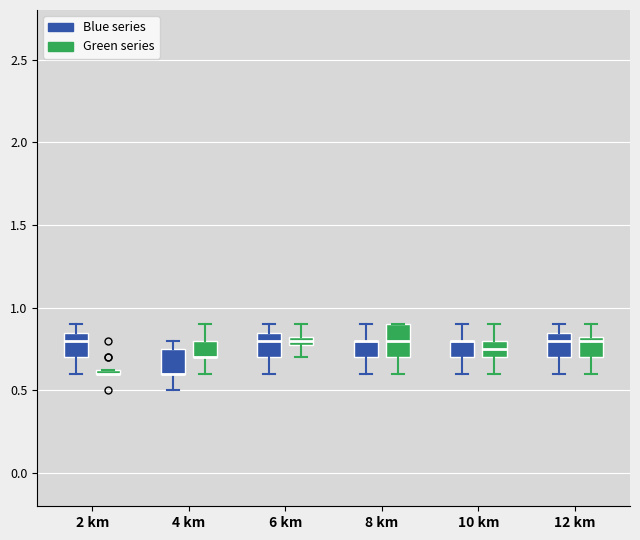

Where is the upper edge of the box for 6 km (Blue series) on the y-axis? The values are not printed on the chart, so give them approximately, as read against the axis.

0.85